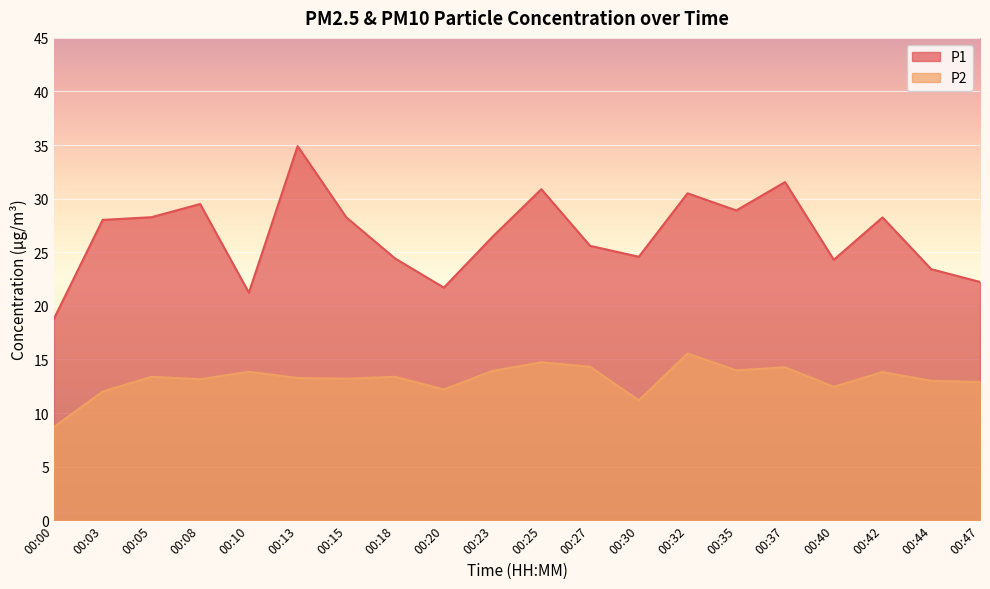

True or false: P1 and P2 cross at least once.

False